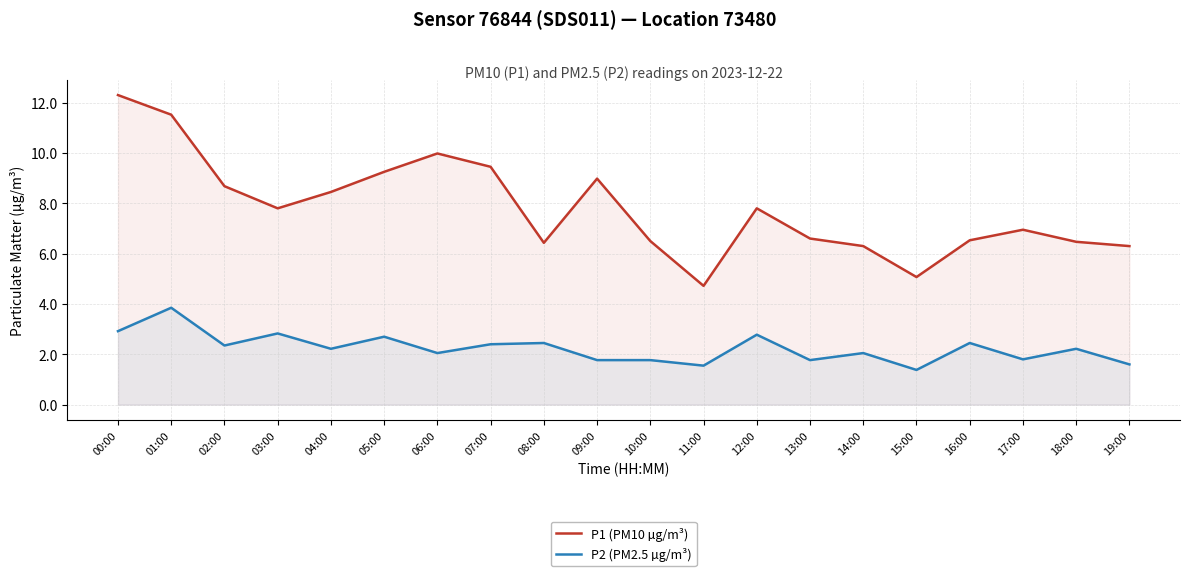

At which label does P1 (PM10 µg/m³) first exceed 7?

00:00